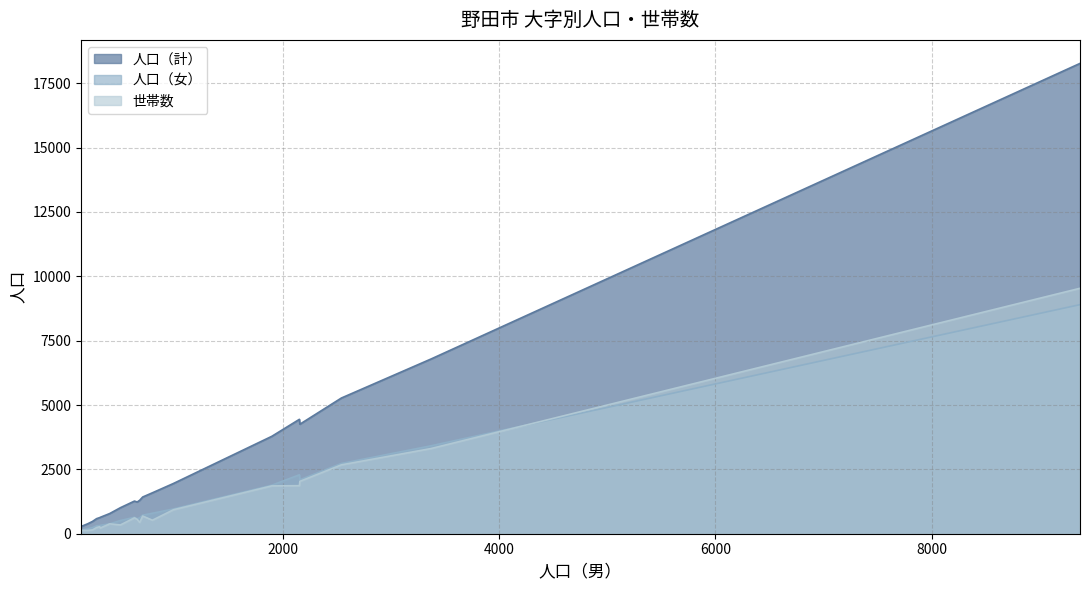

What is the maximum value shown in the chart?

18269